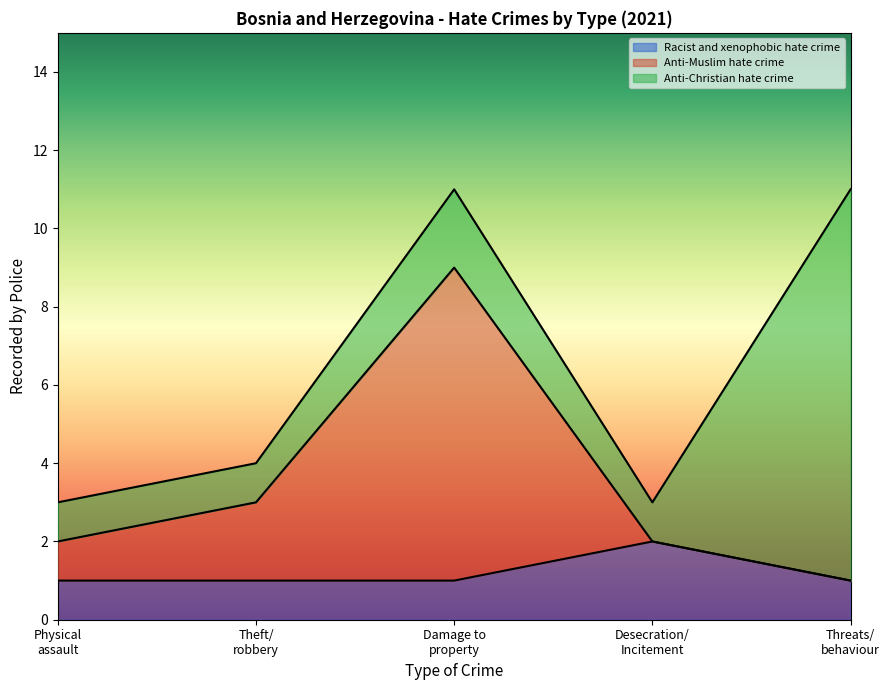

Does the chart display data point markers on the line(s)?

No